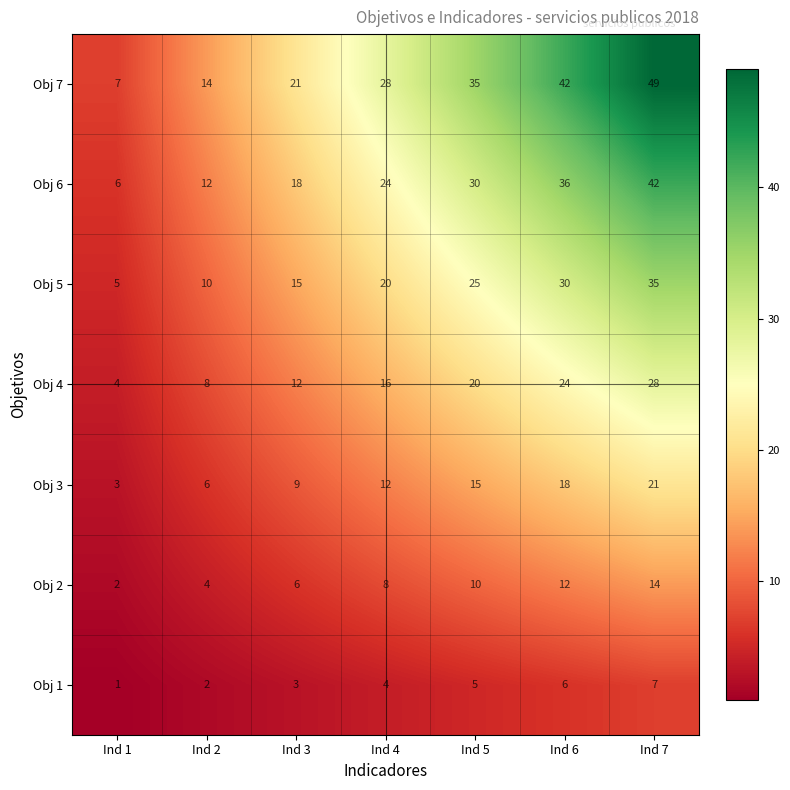

Which series has the largest range (max minus min)?

Obj 7